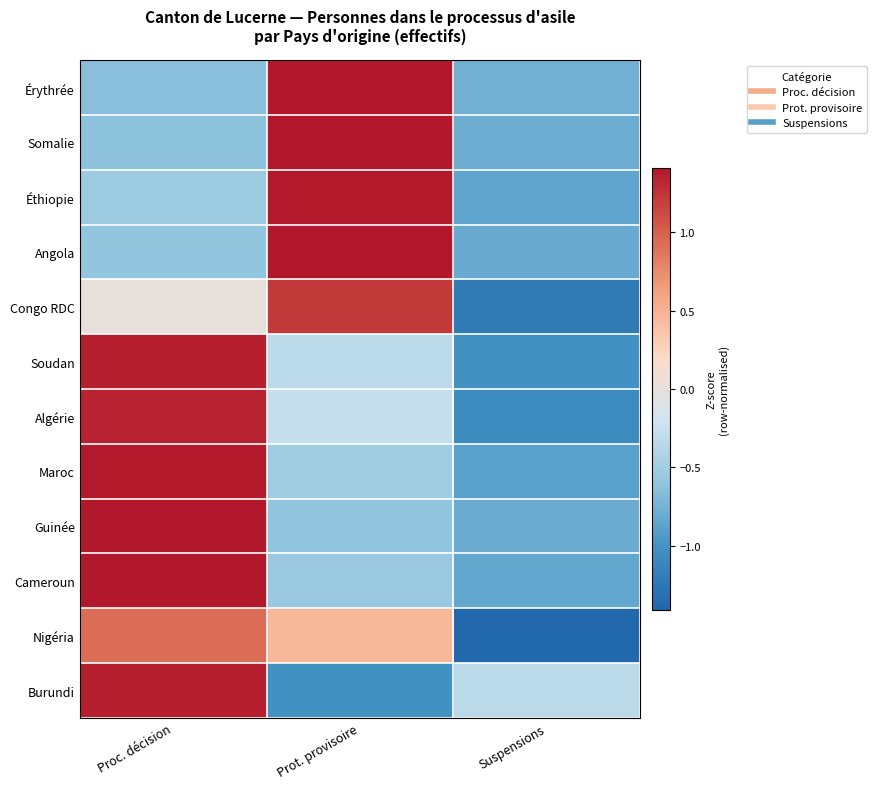

At which category is the sum across all series the highest?

Proc. décision